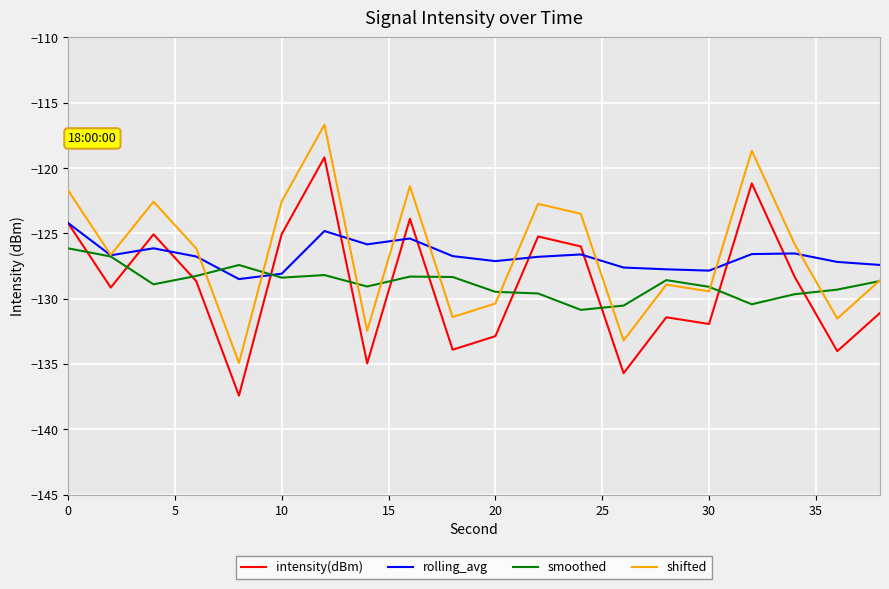

True or false: shifted and intensity(dBm) intersect in this chart.

False